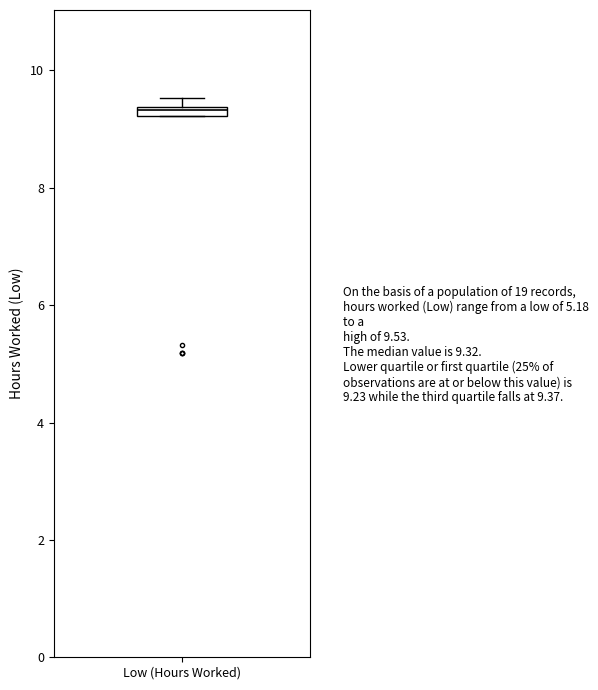

Where is the upper edge of the box for Low (Hours Worked) on the y-axis? The values are not printed on the chart, so give them approximately, as read against the axis.

9.4